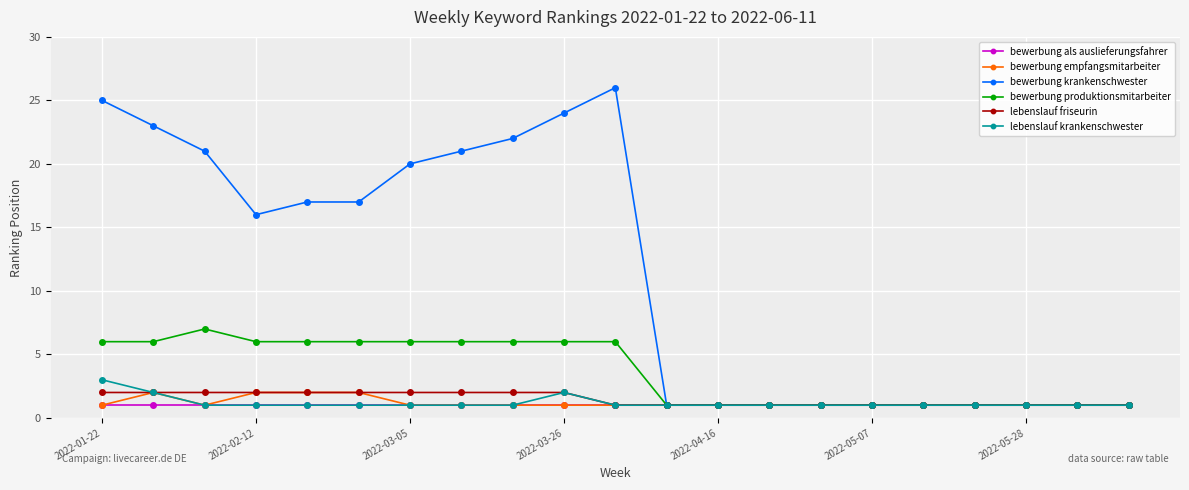

What is the greatest value displayed?

26